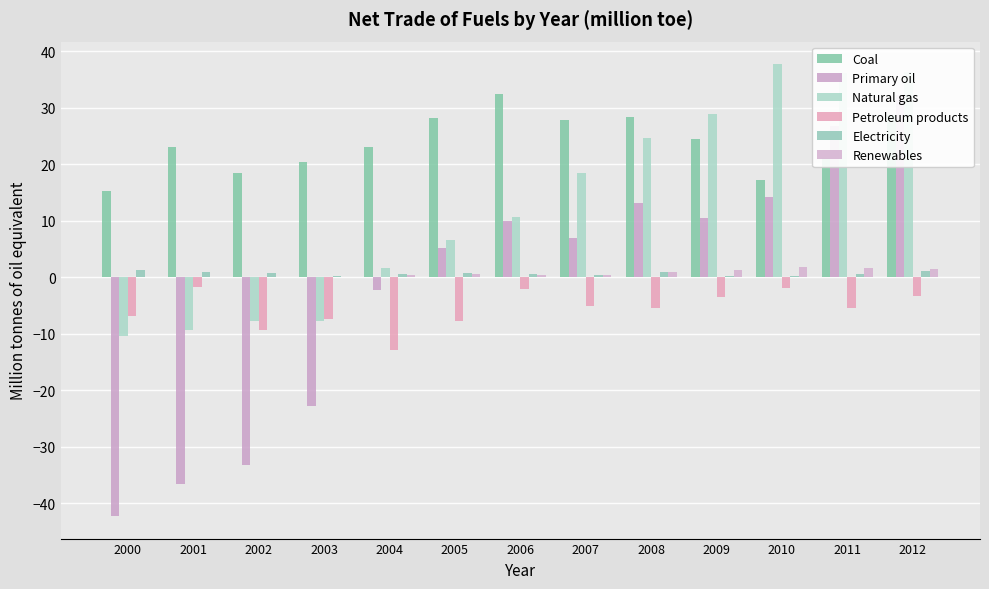

Reading left to right, what are all the values shown in this chart?

Coal: 15.2	23.0	18.4	20.3	23.0	28.1	32.3	27.8	28.3	24.5	17.2	21.0	28.7
Primary oil: -42.2	-36.6	-33.1	-22.8	-2.3	5.1	10.0	6.9	13.1	10.5	14.1	26.7	32.2
Natural gas: -10.3	-9.3	-7.8	-7.8	1.6	6.6	10.6	18.5	24.6	28.8	37.7	36.1	36.3
Petroleum products: -6.9	-1.8	-9.3	-7.3	-12.9	-7.8	-2.0	-5.1	-5.4	-3.4	-1.9	-5.4	-3.3
Electricity: 1.2	0.9	0.7	0.2	0.6	0.7	0.7	0.5	0.9	0.2	0.2	0.5	1.0
Renewables: 0.0	0.0	0.0	0.1	0.4	0.5	0.5	0.3	1.0	1.3	1.7	1.7	1.4